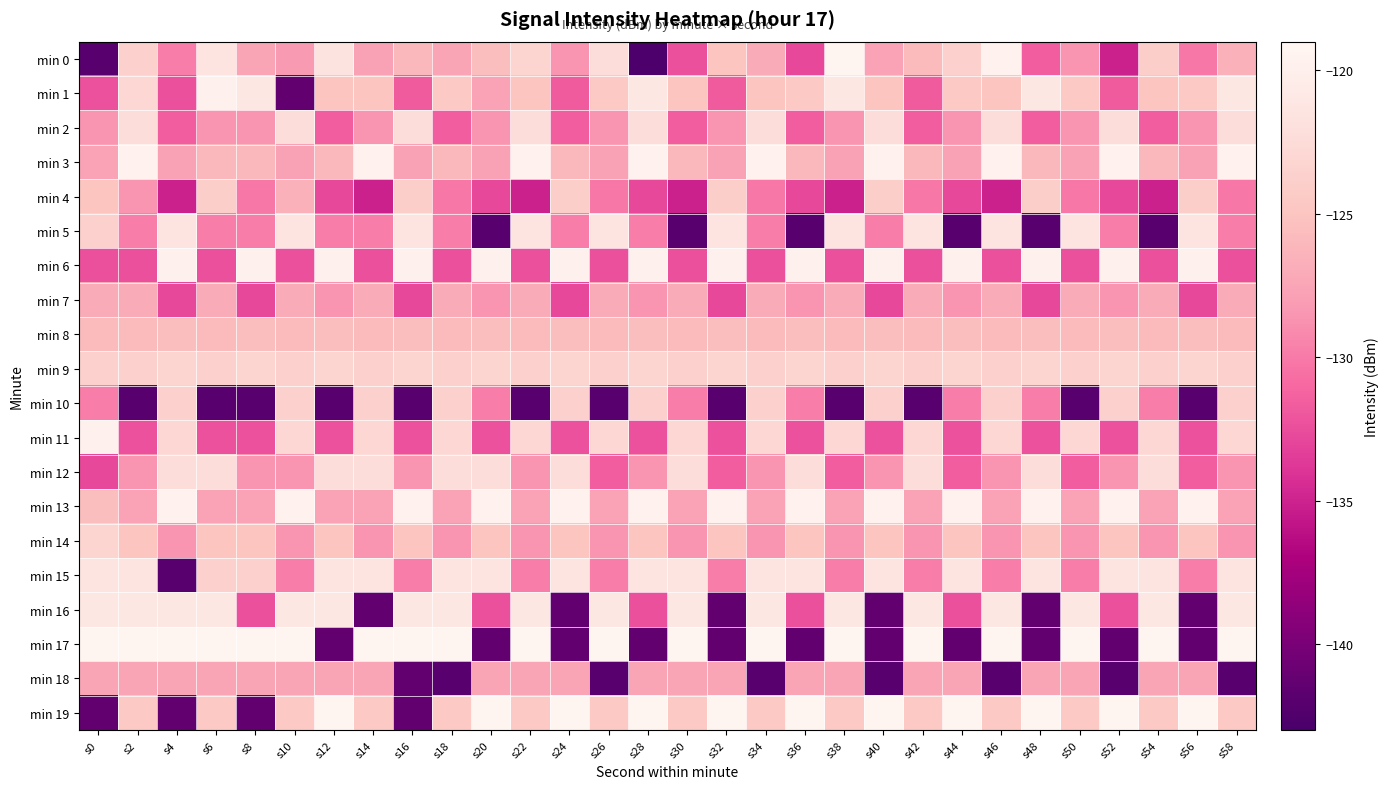

What is the total value across all series at s24?

-2547.1